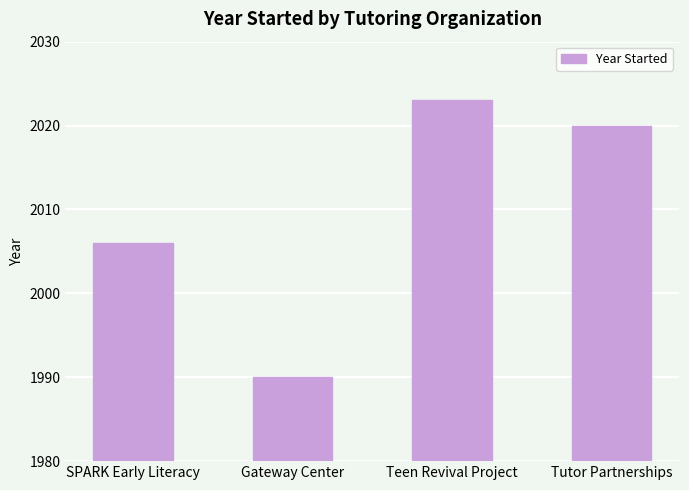

At which category does the chart reach its peak across all series?

Teen Revival Project